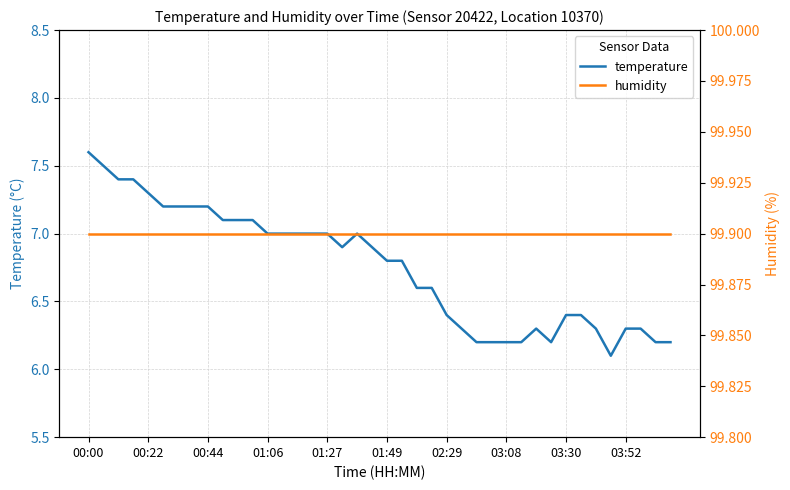

Is the value of temperature at 27 greater than the value of humidity at 31?

No